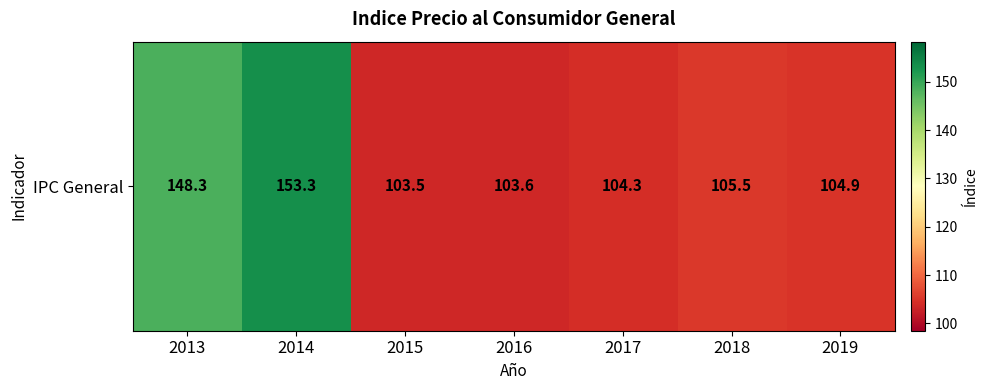

List the labels in order of value, largest first.

2014, 2013, 2018, 2019, 2017, 2016, 2015